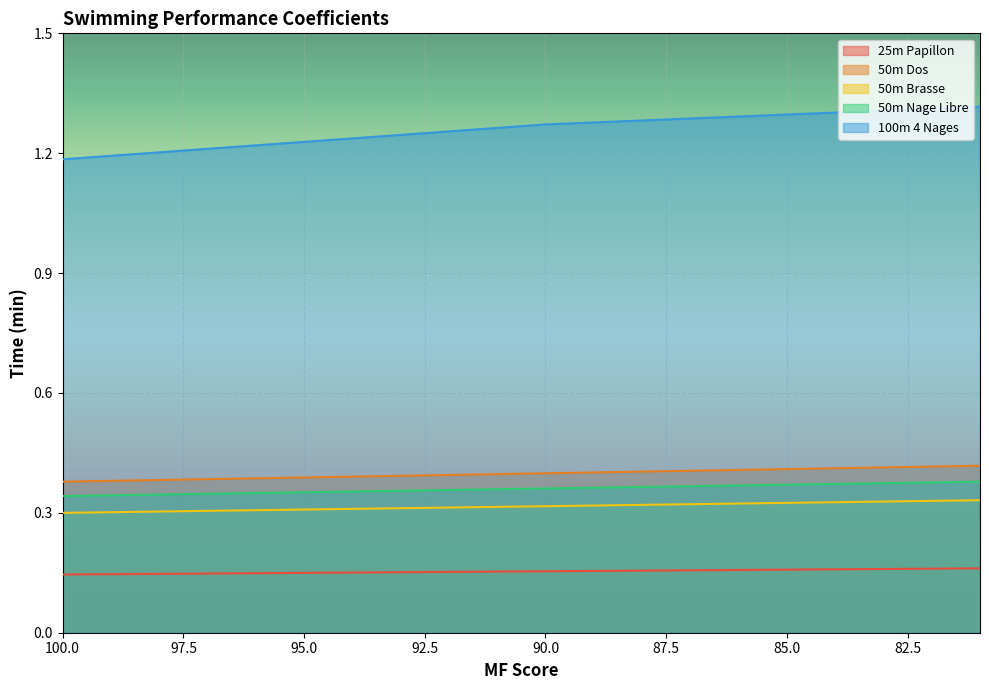

What is the total value across all series at 96?

2.4